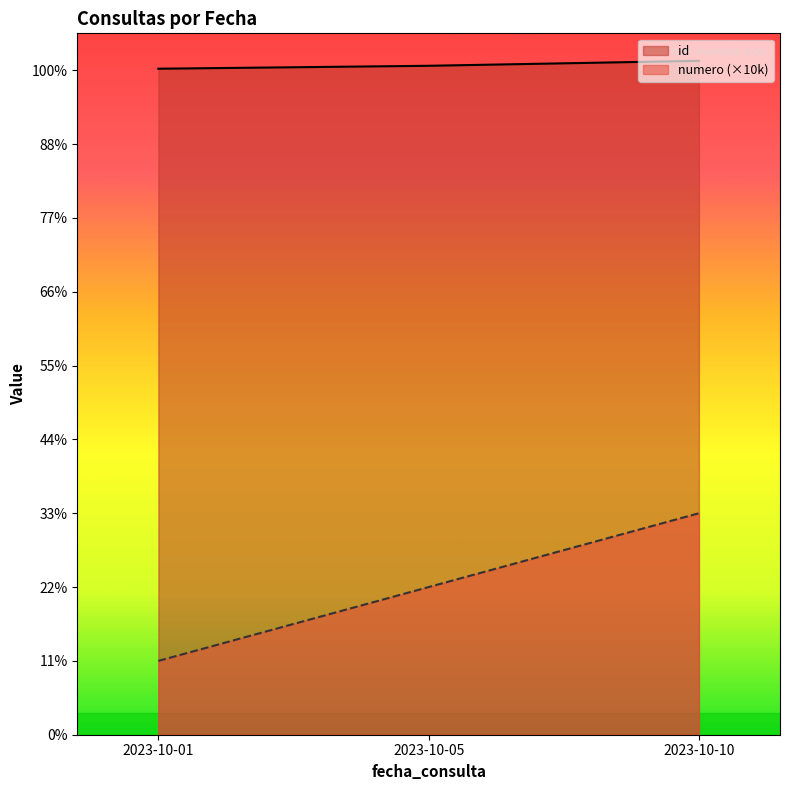

List the labels in order of id value, smallest first.

2023-10-01, 2023-10-05, 2023-10-10